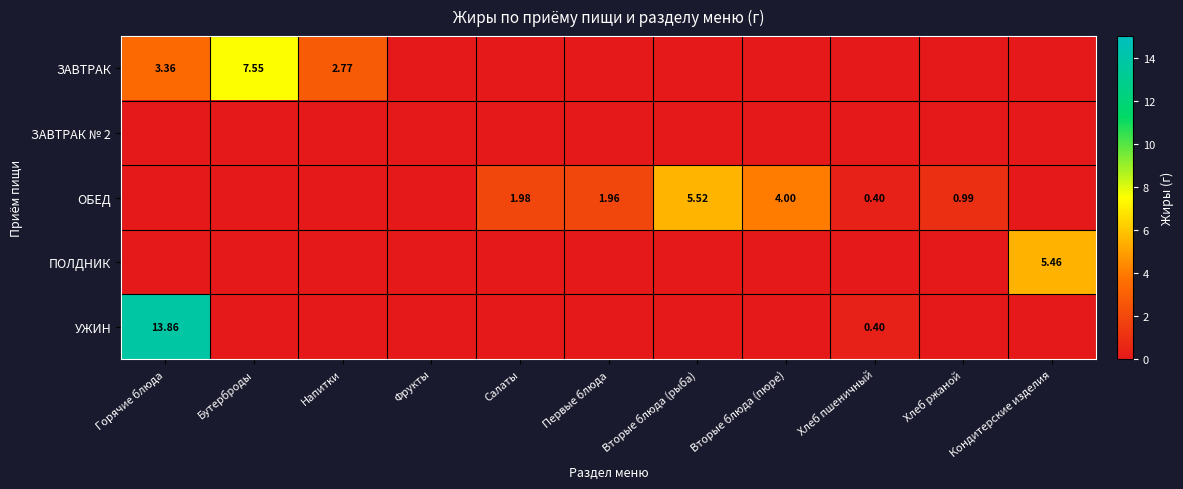

What is the greatest value displayed?

13.9